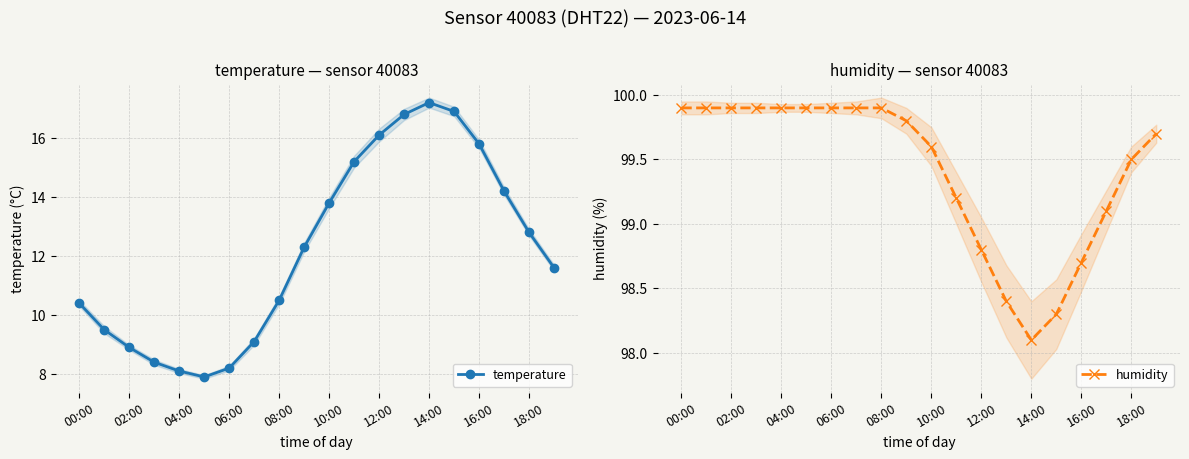

What is the value of the temperature point at the 3rd from the left?

8.9